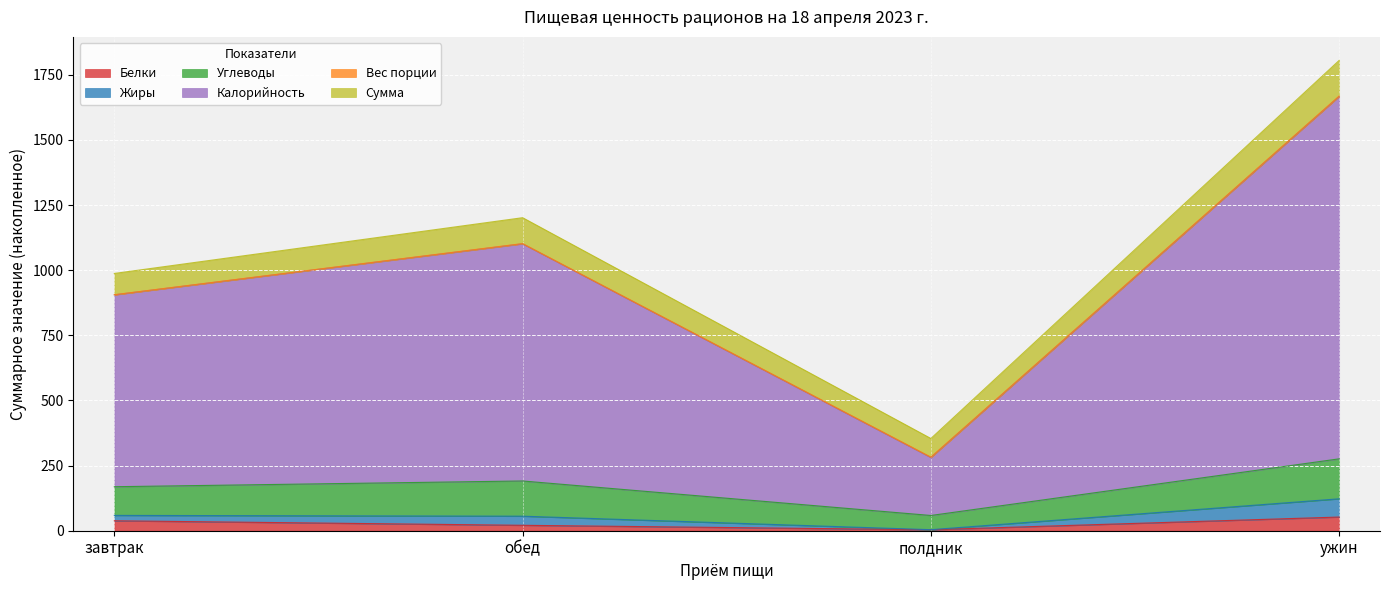

At which category is the sum across all series the highest?

ужин